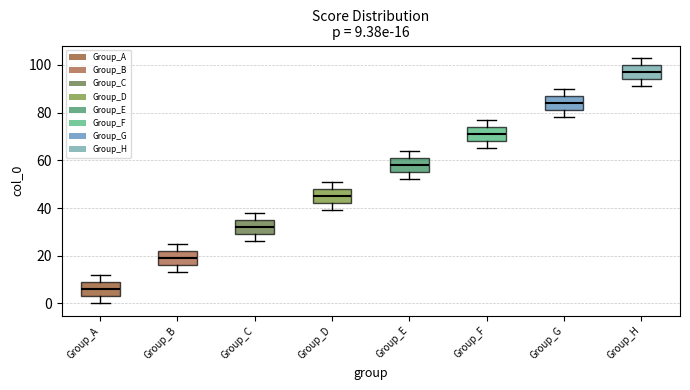

Which box has the highest median line?

Group_H